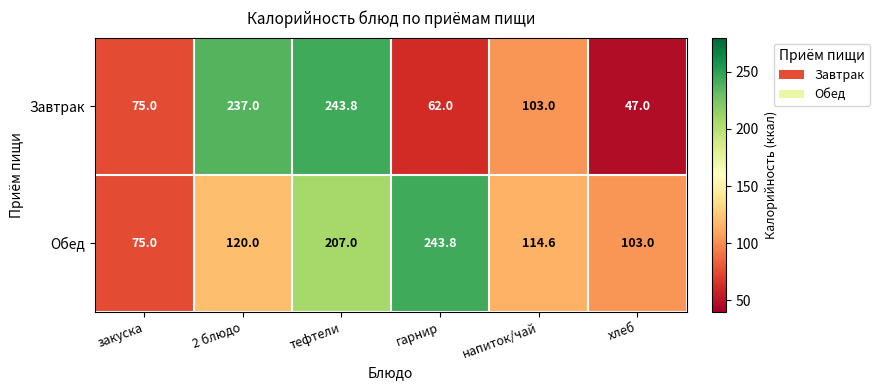

Is it true that Завтрак equals 357.0 at тефтели?

False